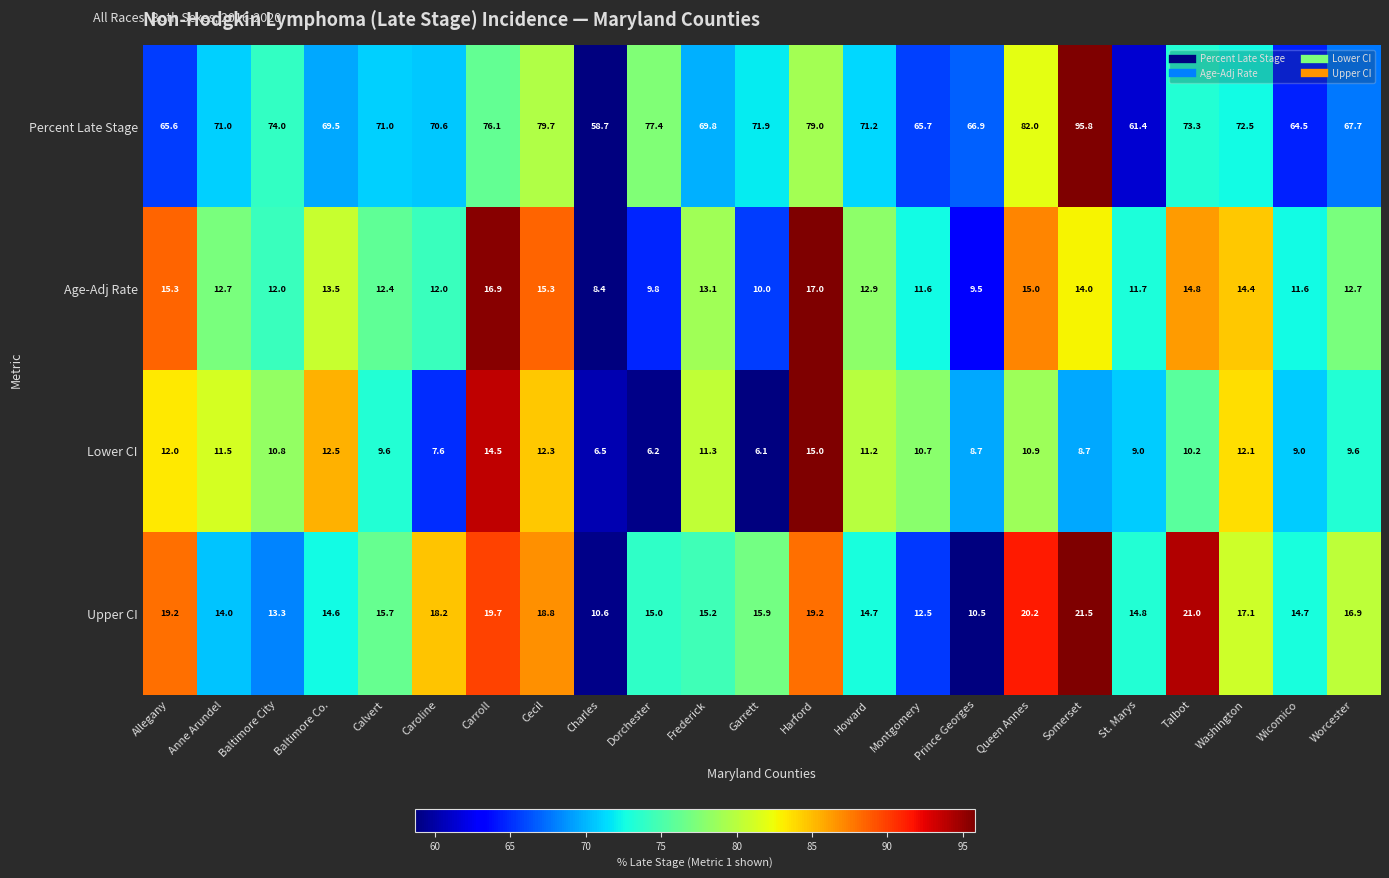

Which series has the widest spread of values?

Percent Late Stage